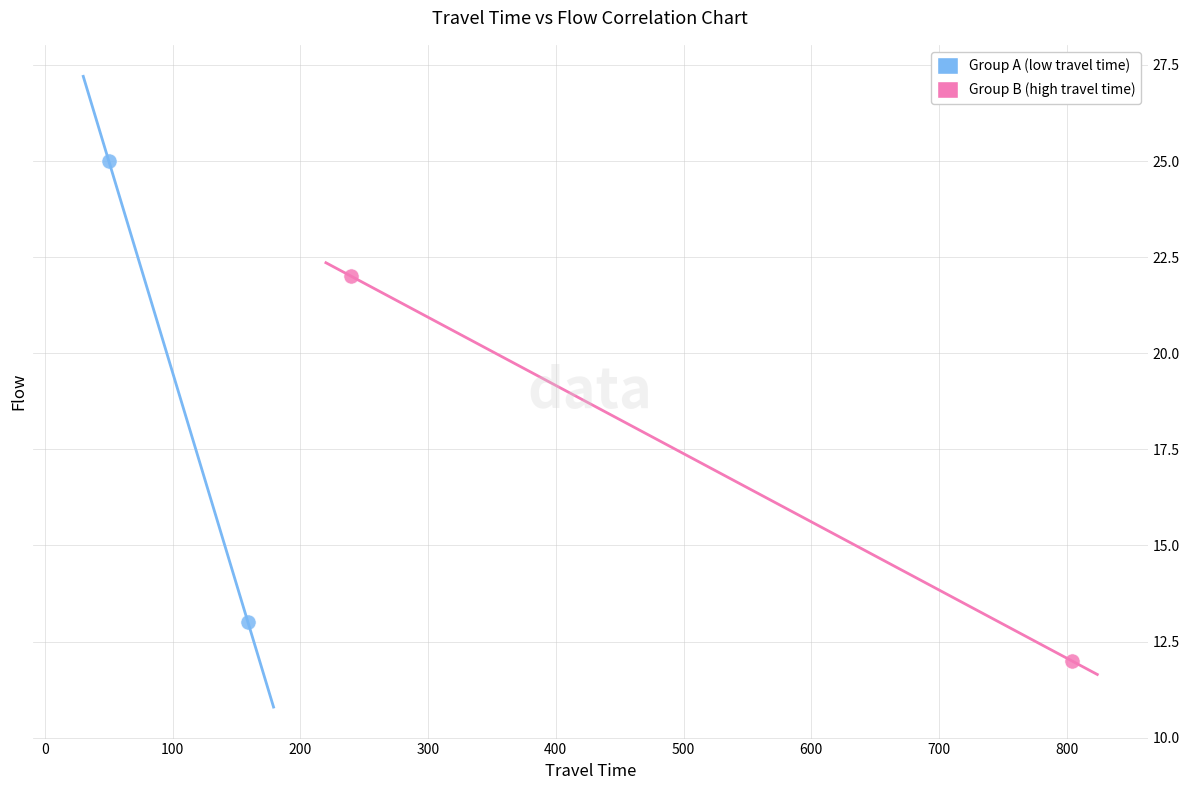

Which series has the widest spread of Y values?

Group A (low travel time)